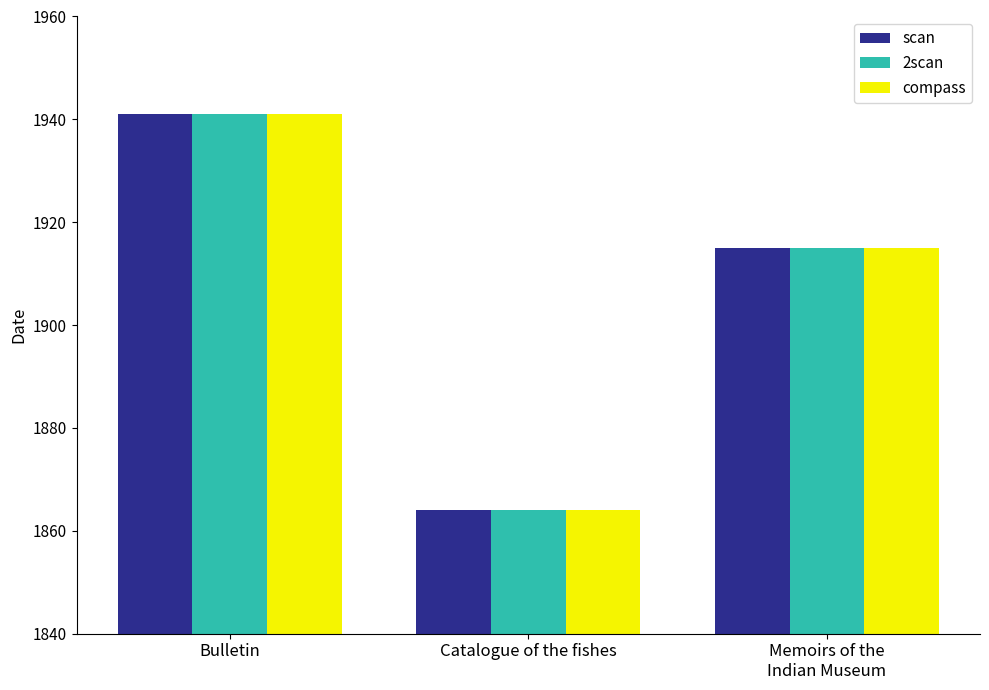

Which category has the lowest value across all series?

Catalogue of the fishes